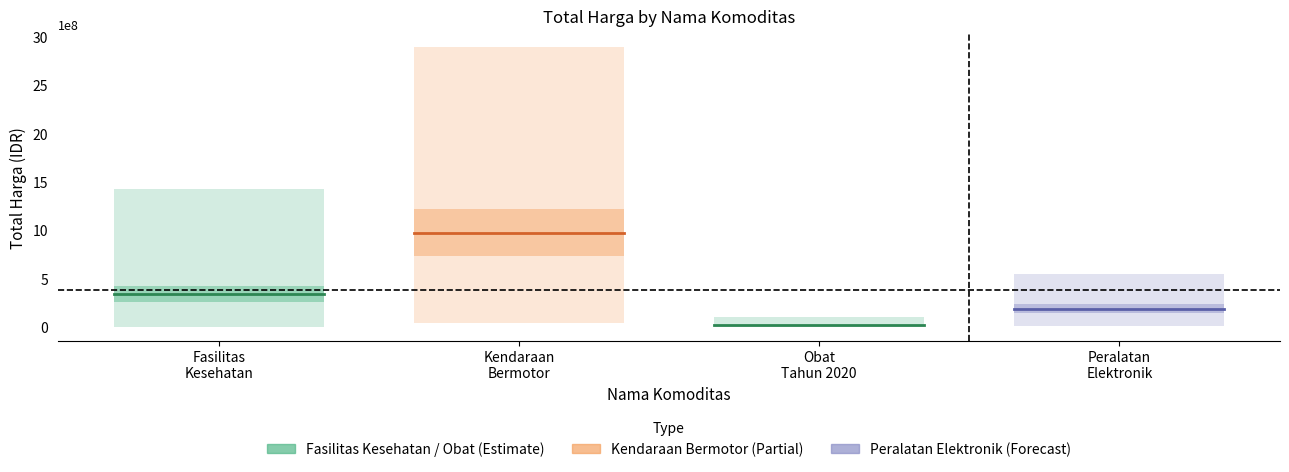

List the series in order of their overall mean, lowest first.

Obat Tahun 2020, Peralatan Elektronik, Fasilitas Kesehatan, Kendaraan Bermotor